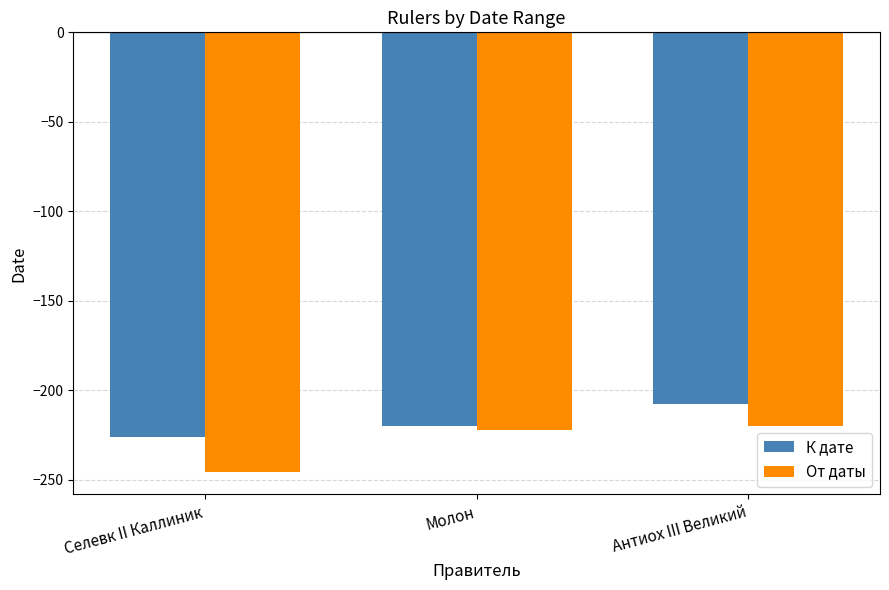

List the labels in order of К дате value, largest first.

Антиох III Великий, Молон, Селевк II Каллиник